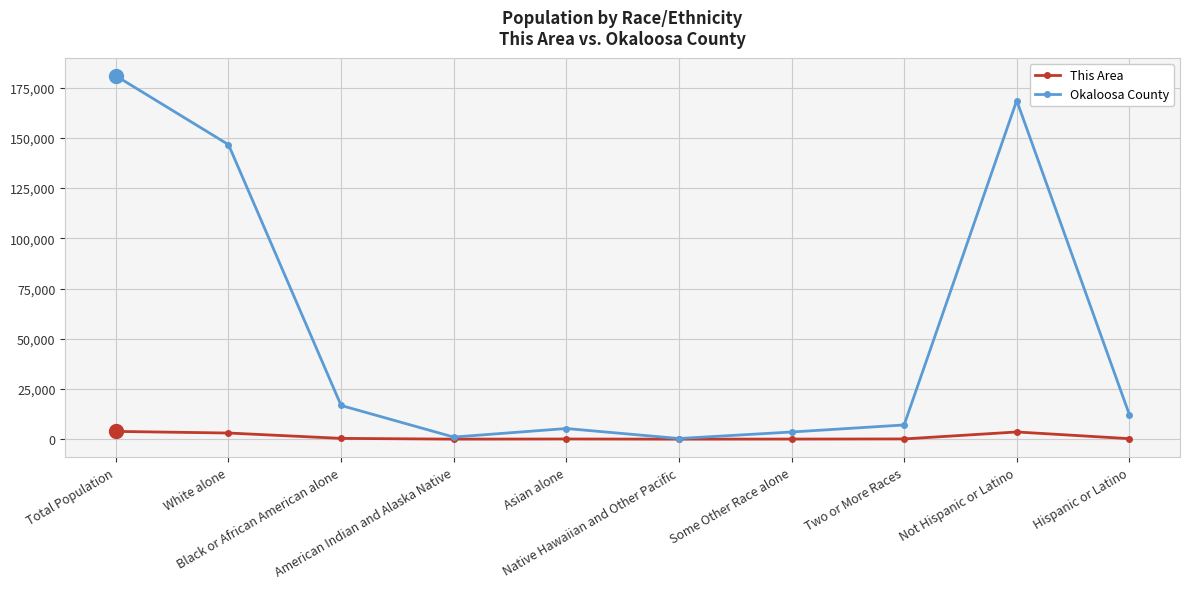

Which series has the largest range (max minus min)?

Okaloosa County